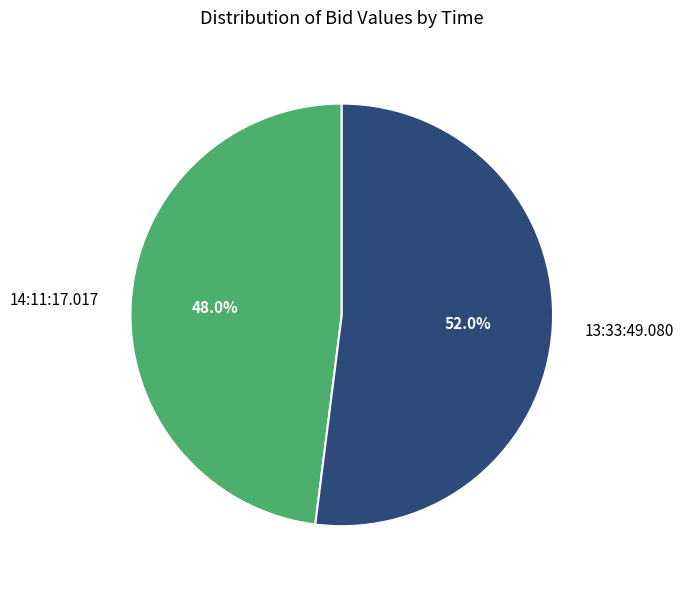

Rank the categories by value from lowest to highest.

14:11:17.017, 13:33:49.080